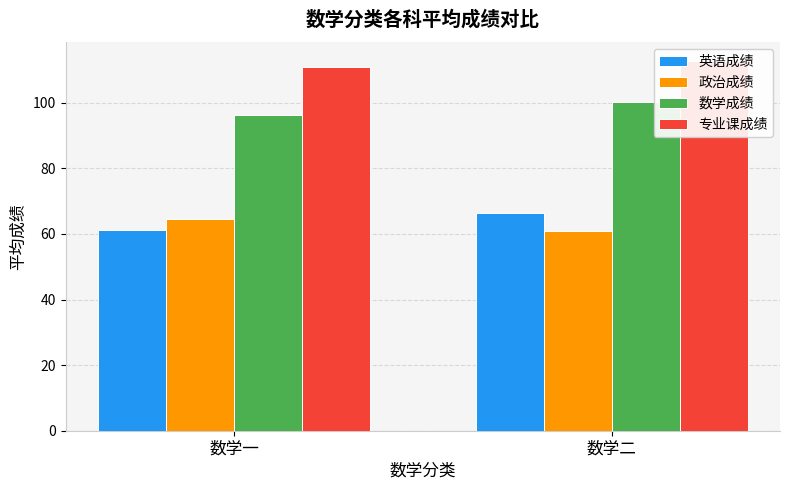

Reading left to right, transcribe all the data shown in this chart.

英语成绩: 61.2	66.2
政治成绩: 64.4	60.8
数学成绩: 96.3	100.2
专业课成绩: 110.8	112.8